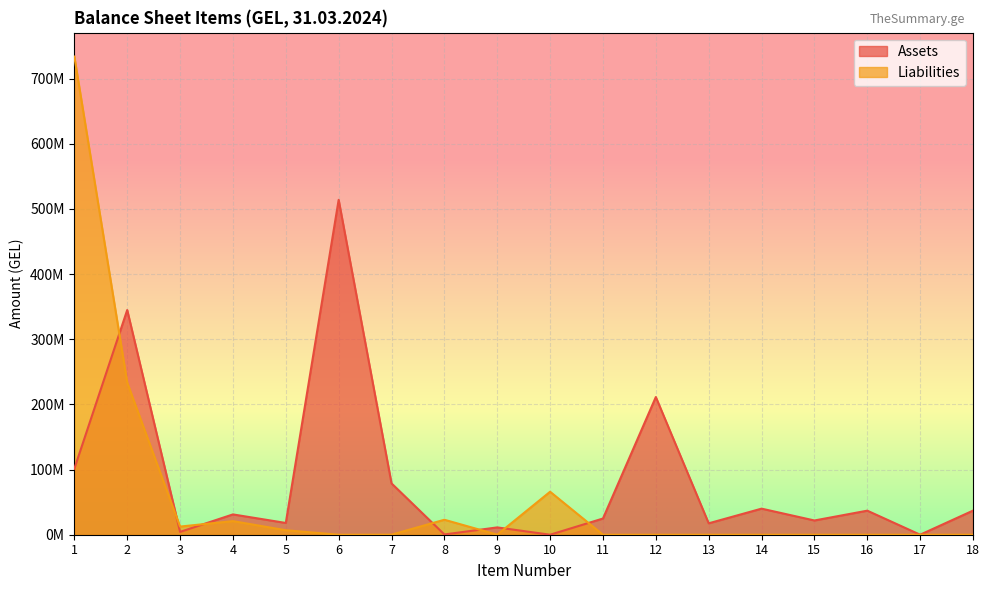

At how many categories does at least one series exceed 283628211?

3